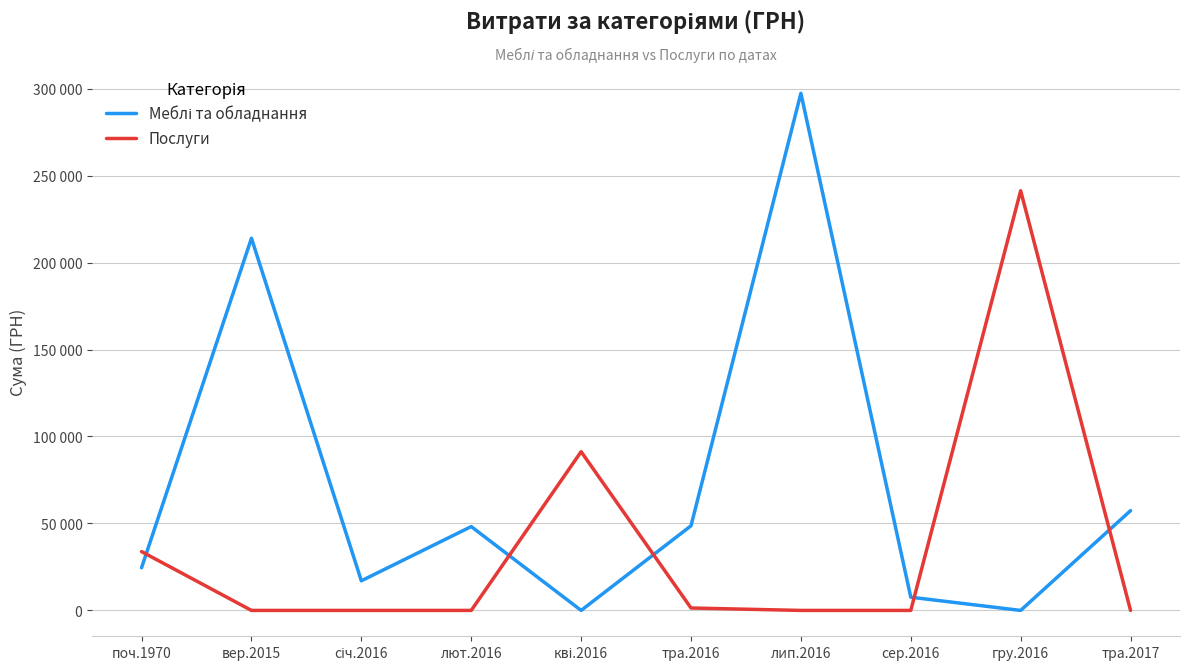

How many times do Послуги and Меблі та обладнання cross each other?

5